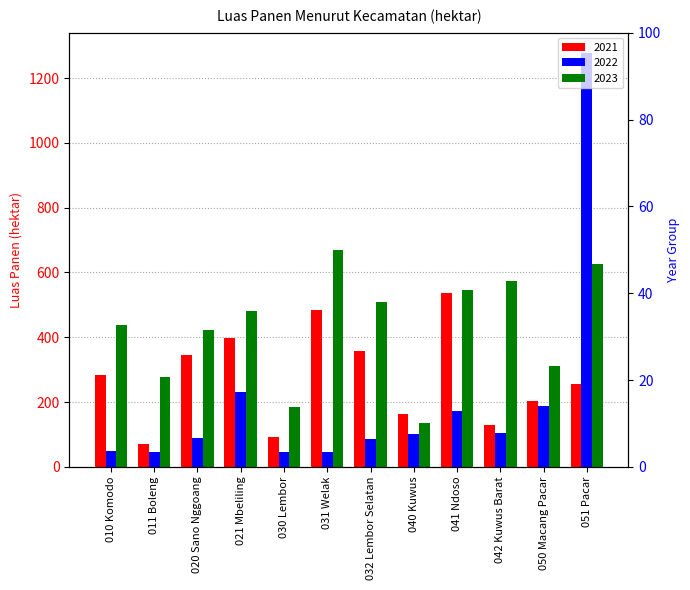

What is the difference between the maximum and minimum values in the 2023 series?

533.0